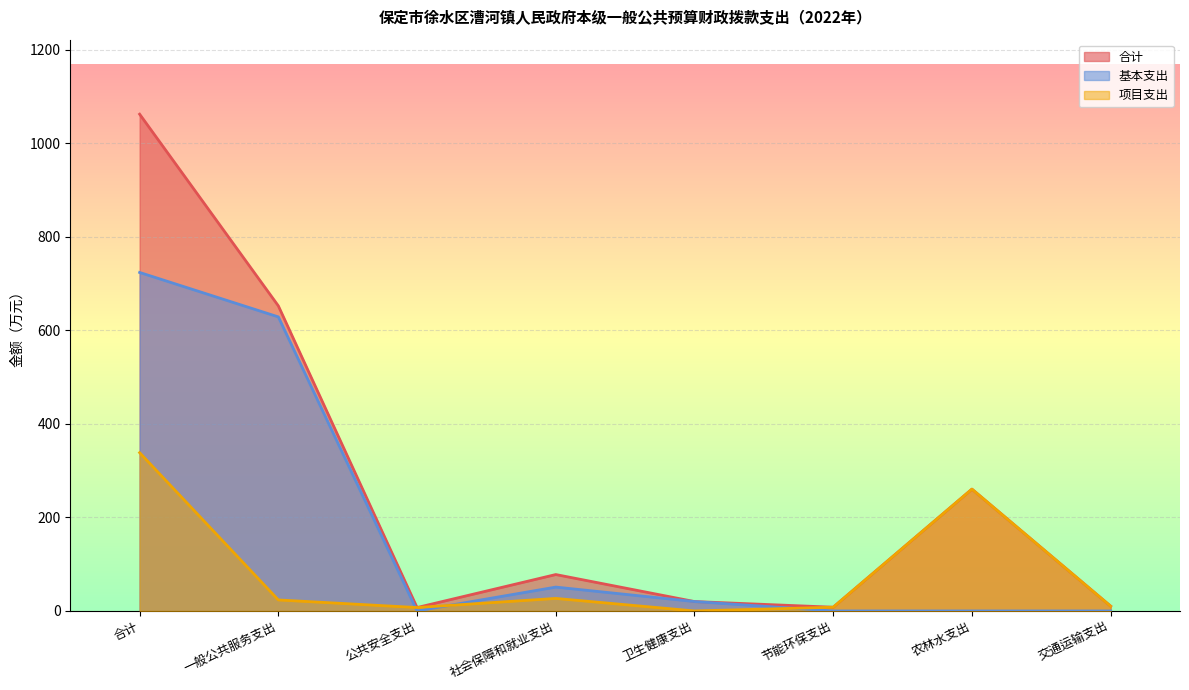

How many lines are shown in the chart?

3